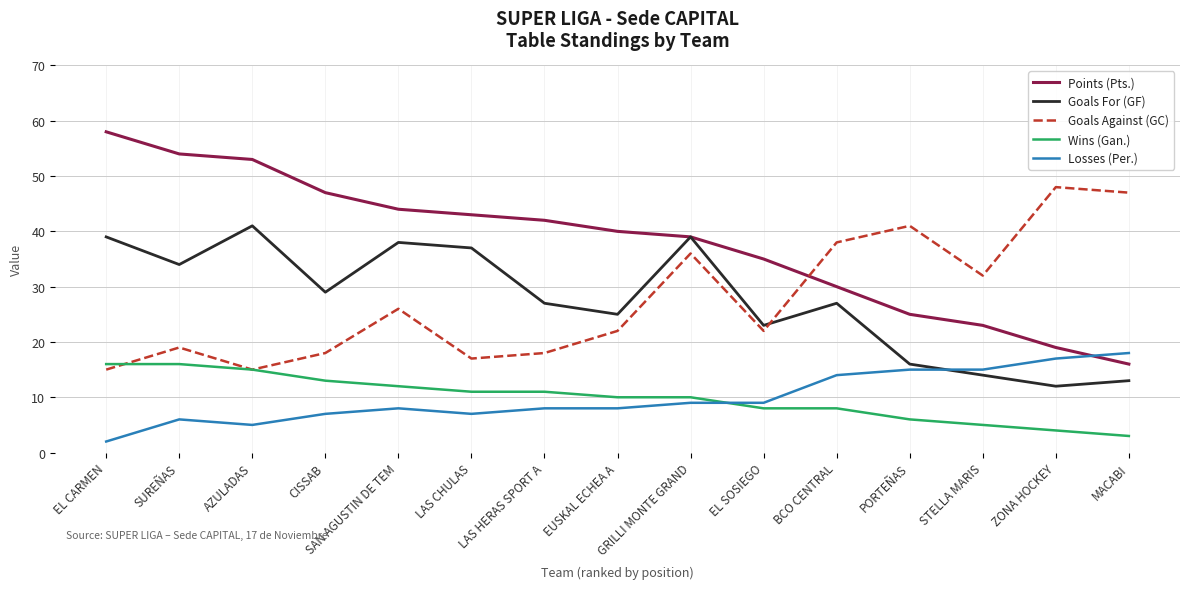

At how many categories does at least one series exceed 52?

3